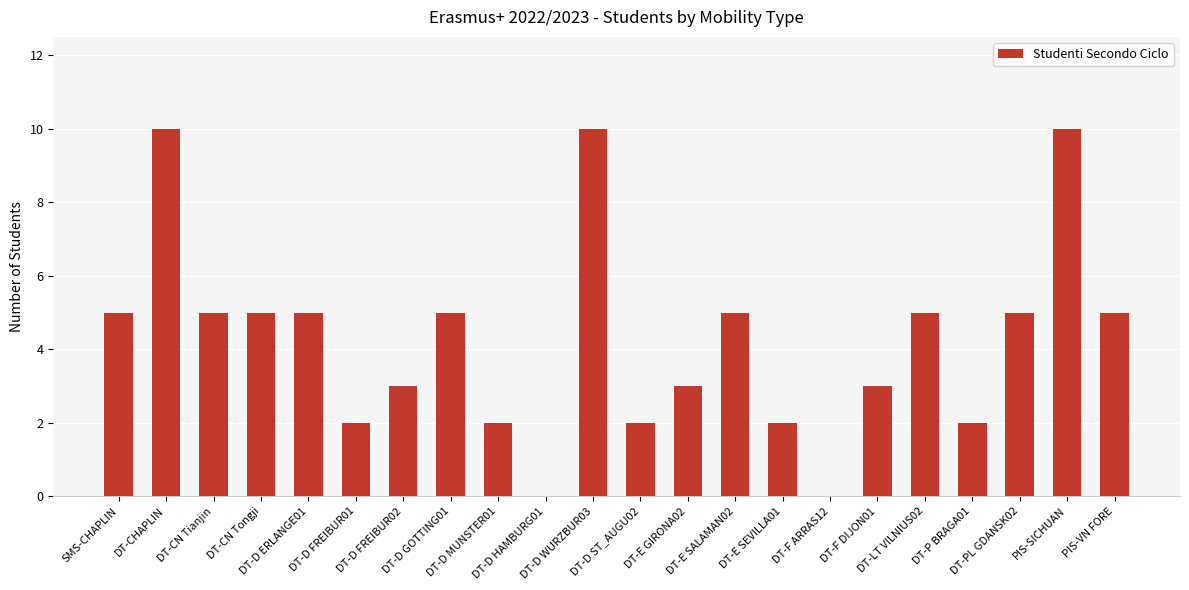

Reading left to right, list all the values displayed in this chart.

SMS-CHAPLIN=5	DT-CHAPLIN=10	DT-CN Tianjin=5	DT-CN Tongji=5	DT-D ERLANGE01=5	DT-D FREIBUR01=2	DT-D FREIBUR02=3	DT-D GOTTING01=5	DT-D MUNSTER01=2	DT-D HAMBURG01=0	DT-D WURZBUR03=10	DT-D ST_AUGU02=2	DT-E GIRONA02=3	DT-E SALAMAN02=5	DT-E SEVILLA01=2	DT-F ARRAS12=0	DT-F DIJON01=3	DT-LT VILNIUS02=5	DT-P BRAGA01=2	DT-PL GDANSK02=5	PIS-SICHUAN=10	PIS-VN FORE=5